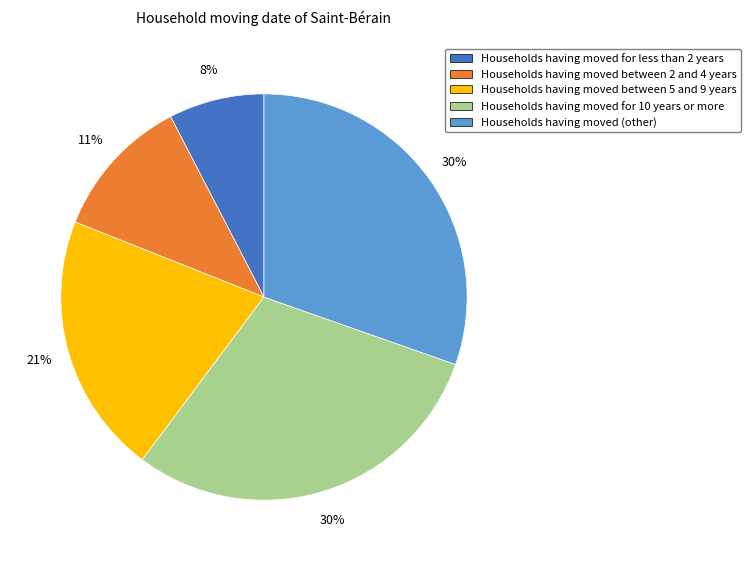

Is there any slice that represents more than half of the pie?

No